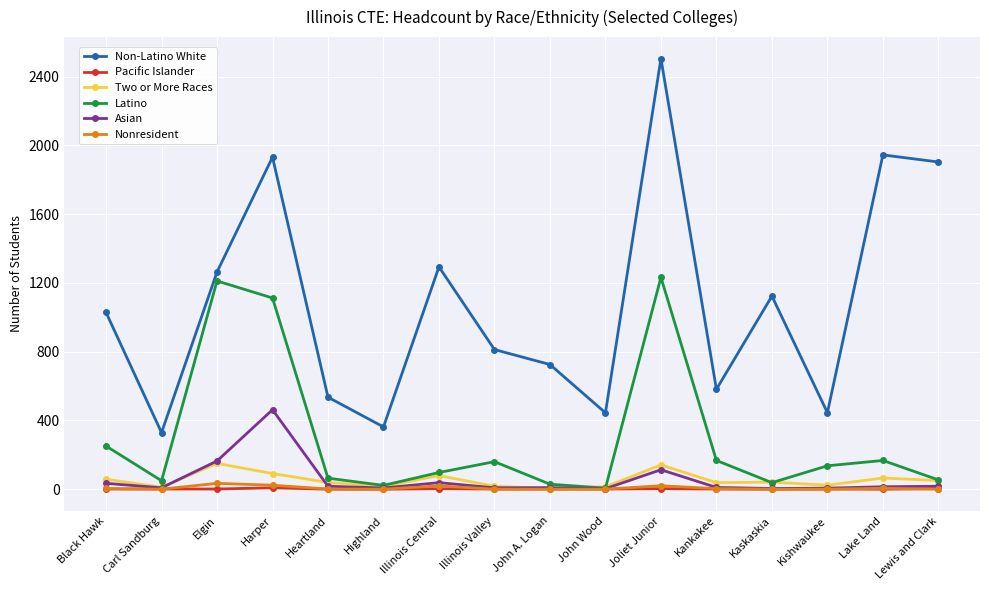

What are all the series names shown in the legend?

Non-Latino White, Pacific Islander, Two or More Races, Latino, Asian, Nonresident